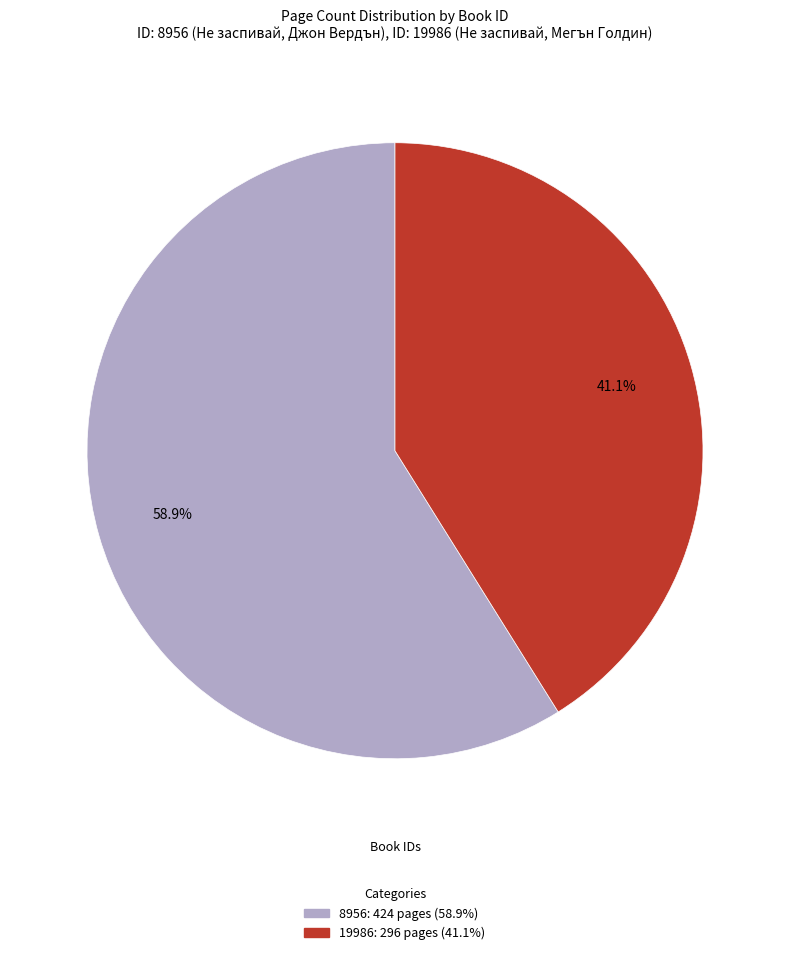

Is 8956 the majority of the pie?

Yes